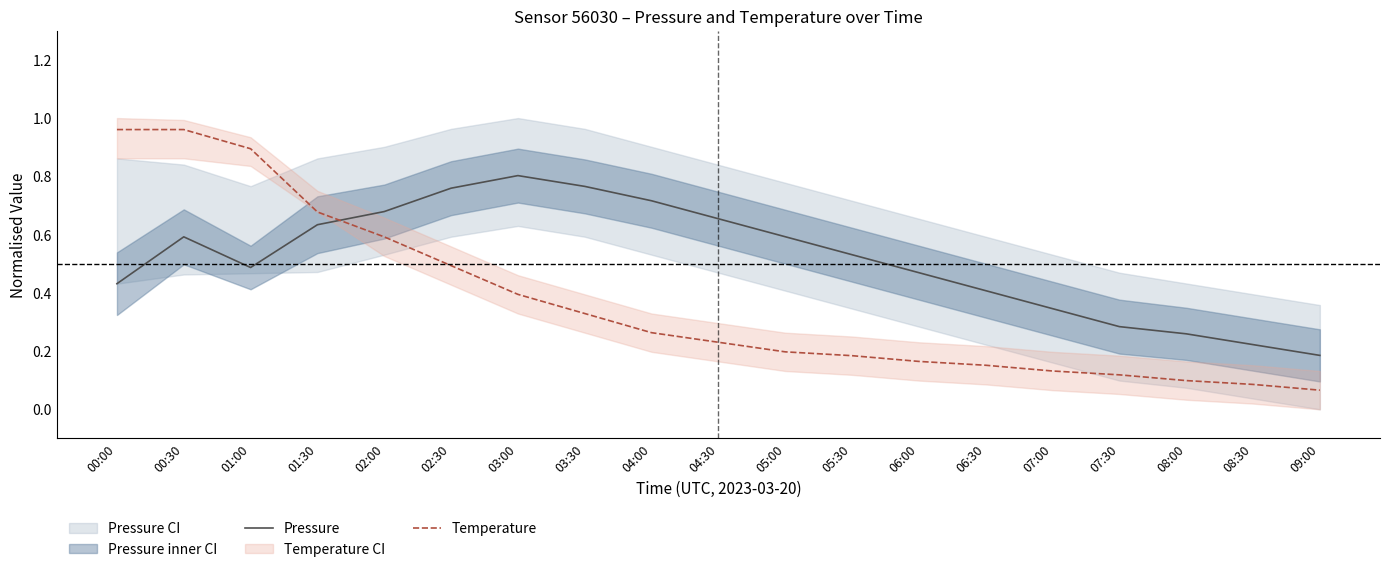

How many lines are shown in the chart?

2